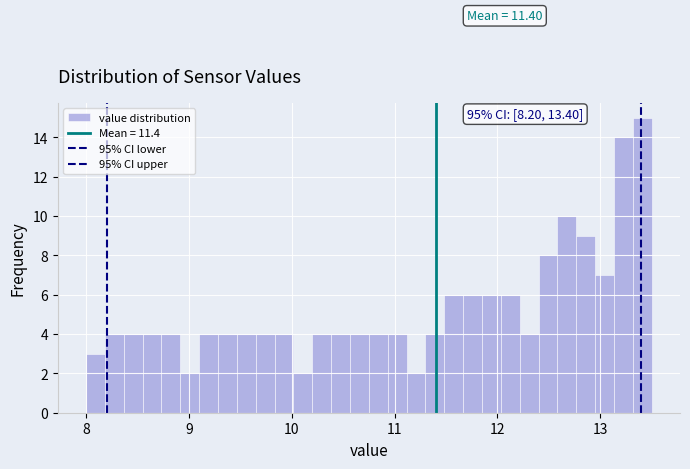

Around what value on the x-axis is the tallest bar? Give the approximate position of its centre, as read against the axis.

13.4